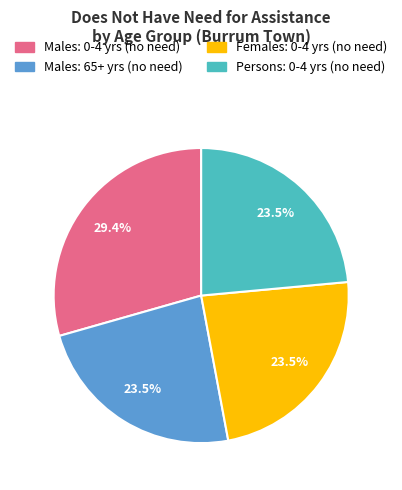

To the nearest percent, what is the difference between the largest and smallest slice percentages?

6%